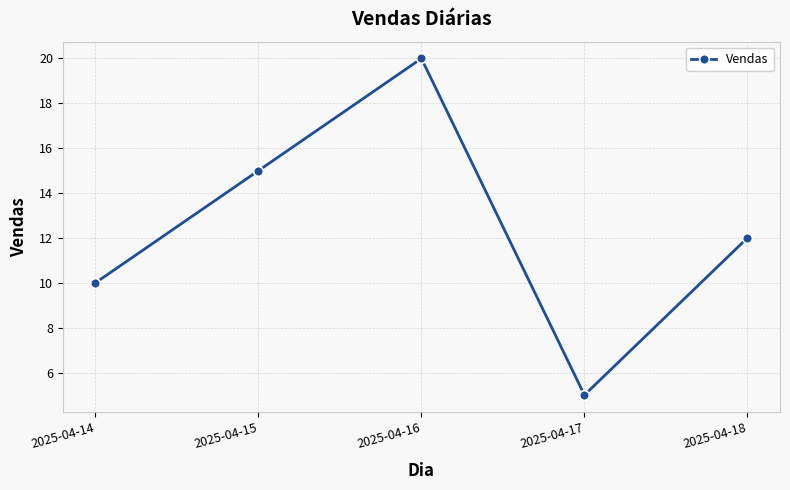

Read the value at 2025-04-18.

12